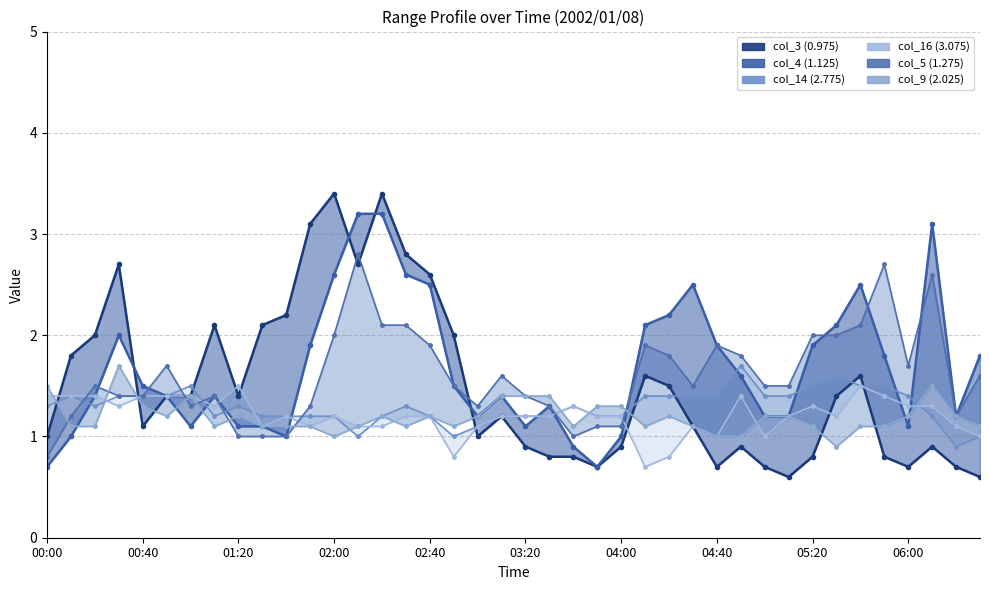

Which series ends up on top after the final intersection of col_5 line and col_14 line?

col_5 line